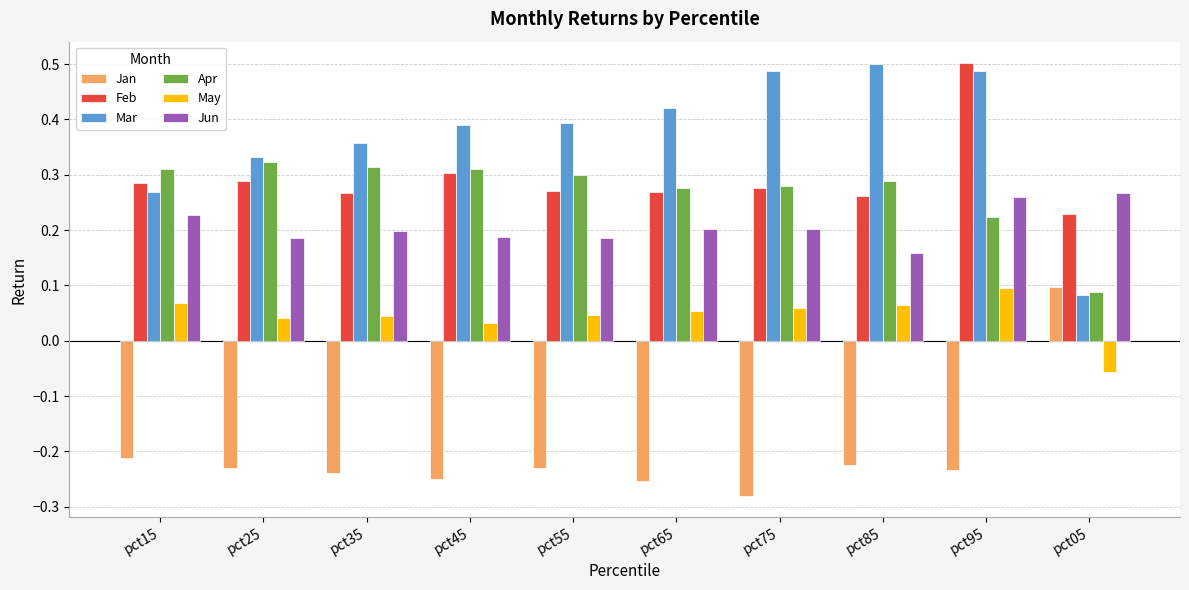

The value of Jan at pct45 is -0.1. True or false?

False